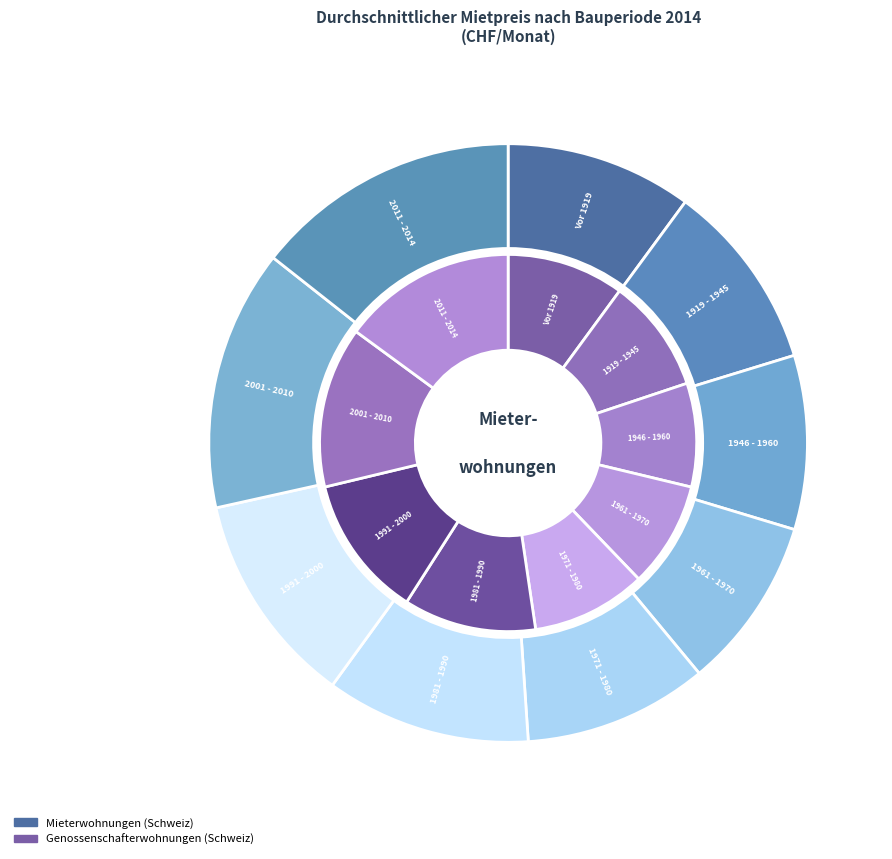

To the nearest percent, what portion does genossenschafterwohnungen represent?

10%